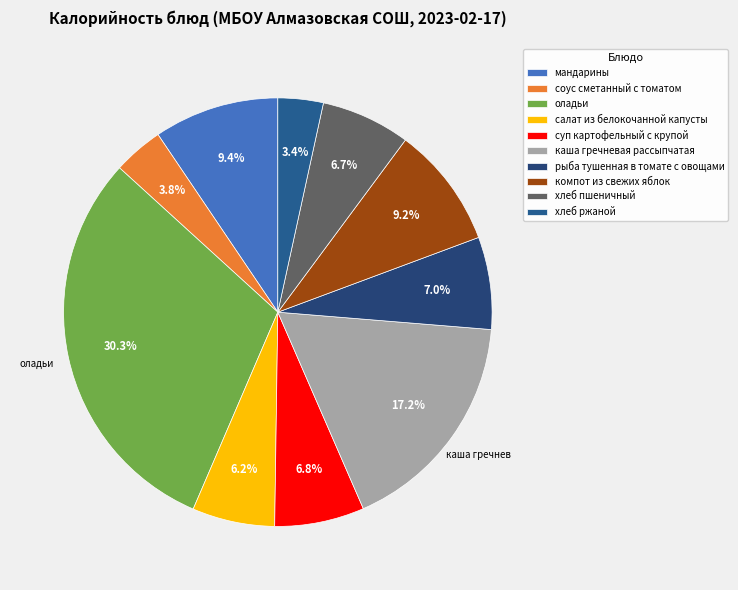

To the nearest percent, what is the average slice percentage?

10%